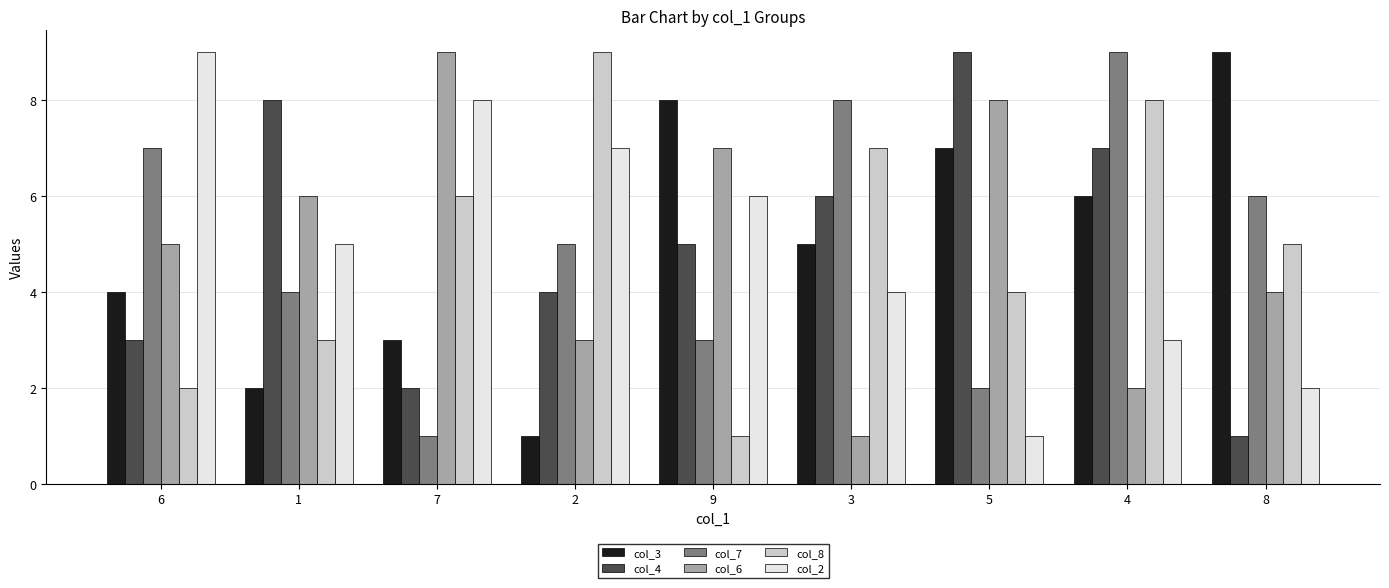

Are the bars horizontal?

No